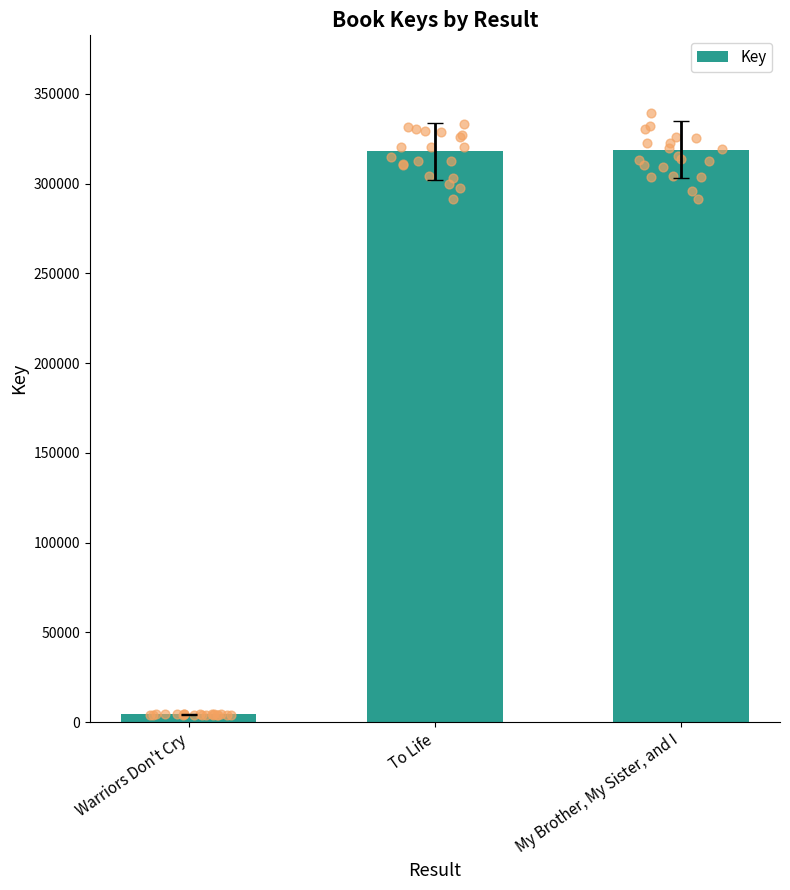

What is the change in value from To Life to My Brother, My Sister, and I?

+868